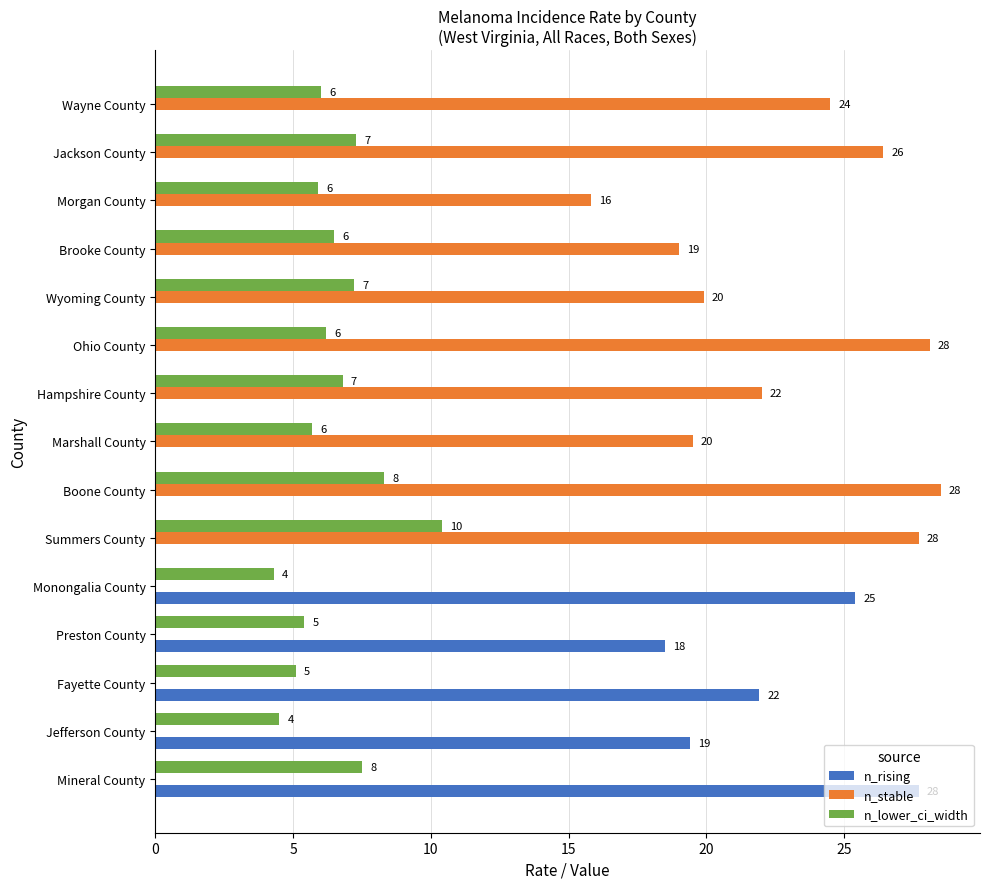

What is the sum of all n_stable values?

231.4